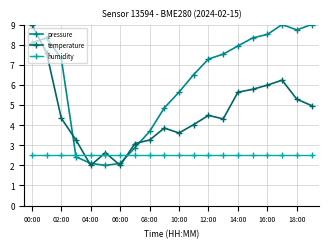

What is the sum of all humidity values?

50.0